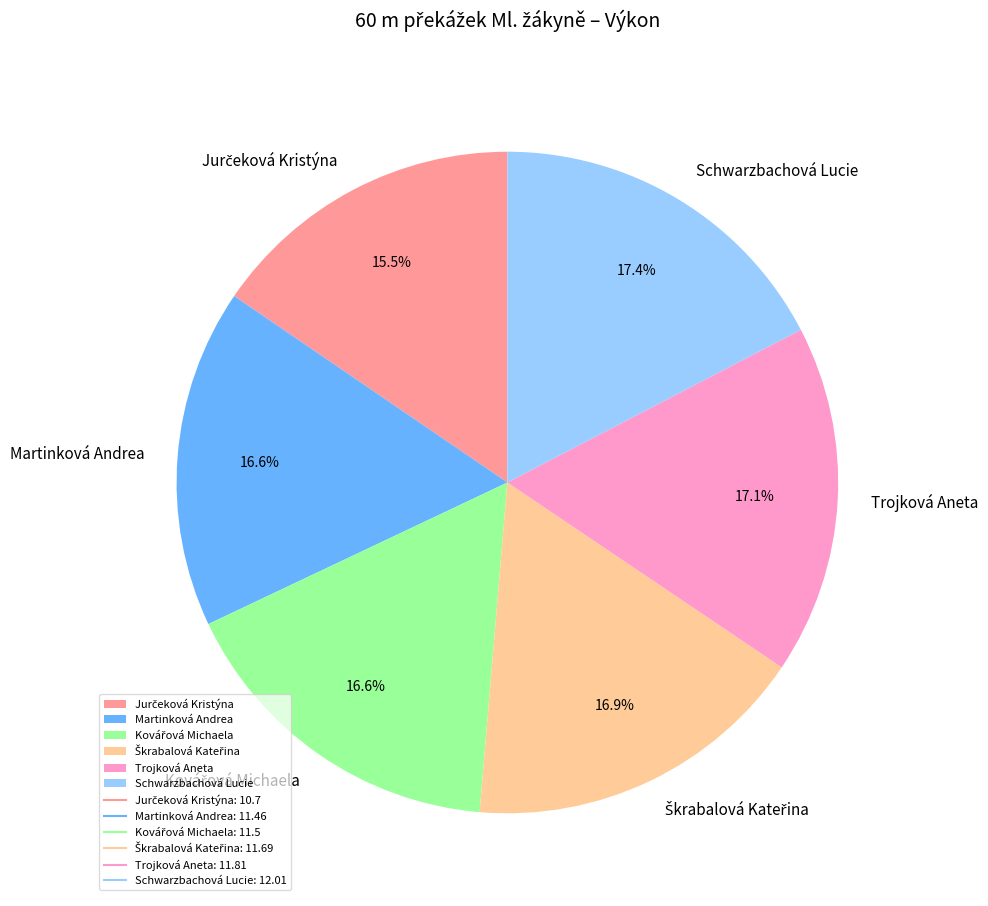

How many slices are in this pie chart?

6